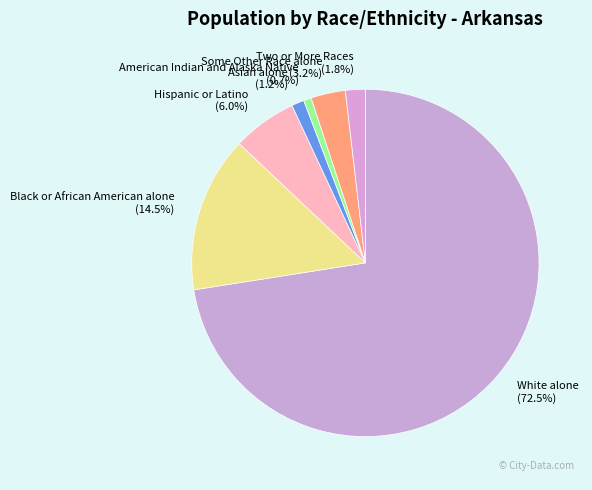

The American Indian and Alaska Native slice represents 11% of the pie. True or false?

False